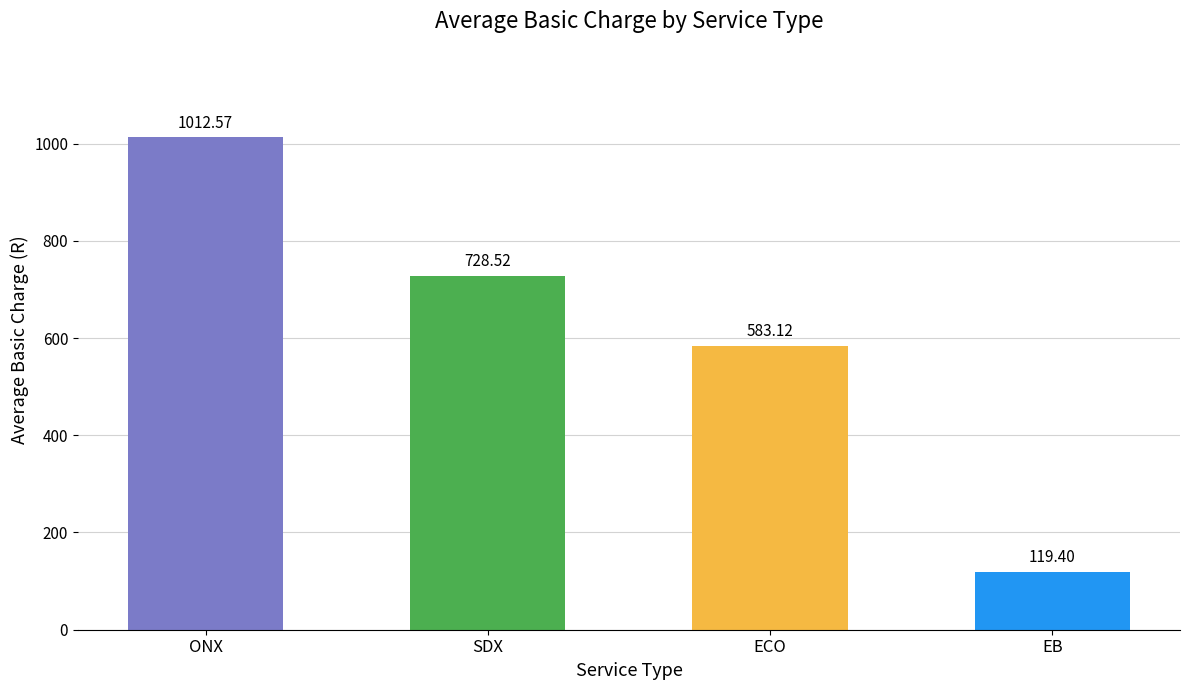

Rank the categories by value from highest to lowest.

ONX, SDX, ECO, EB